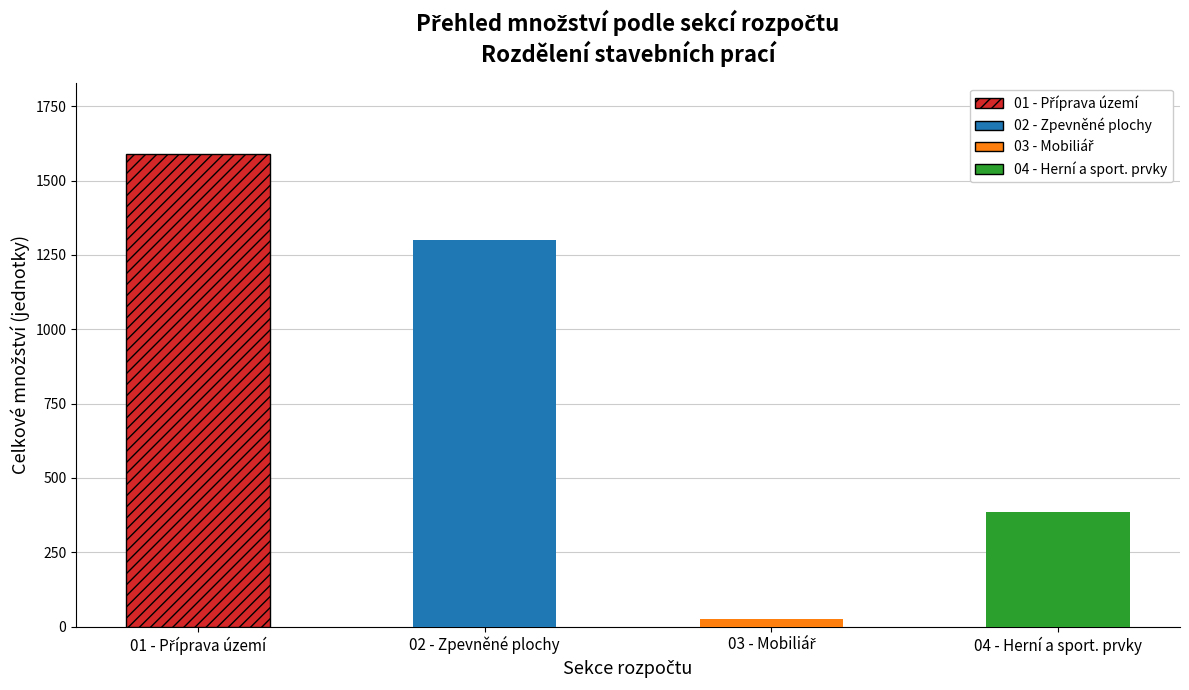

What is the label of the 4th bar from the left?

04 - Herní a sport. prvky